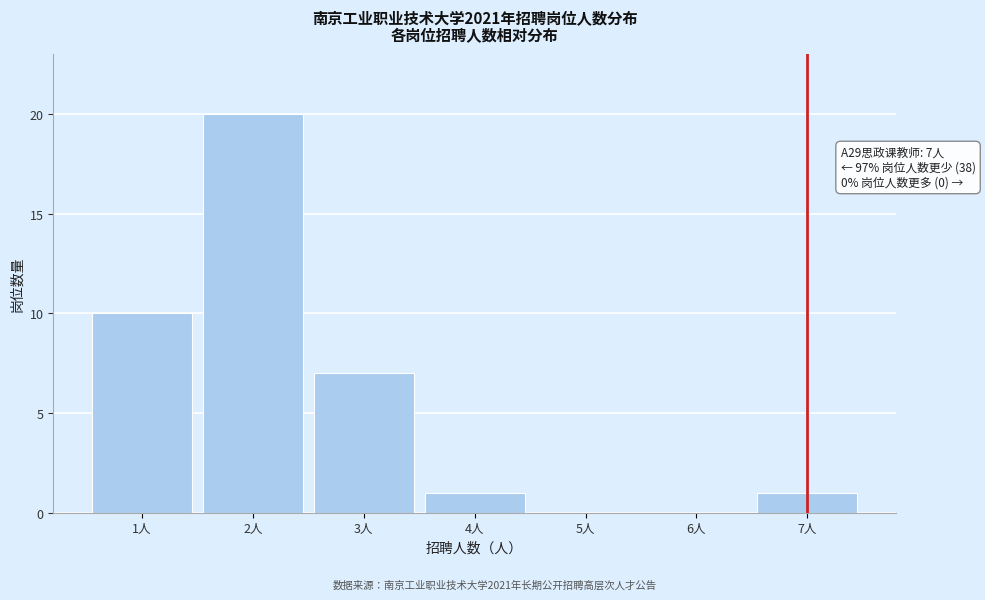

Reading left to right, what are all the values shown in this chart?

1人=10	2人=20	3人=7	4人=1	5人=0	6人=0	7人=1